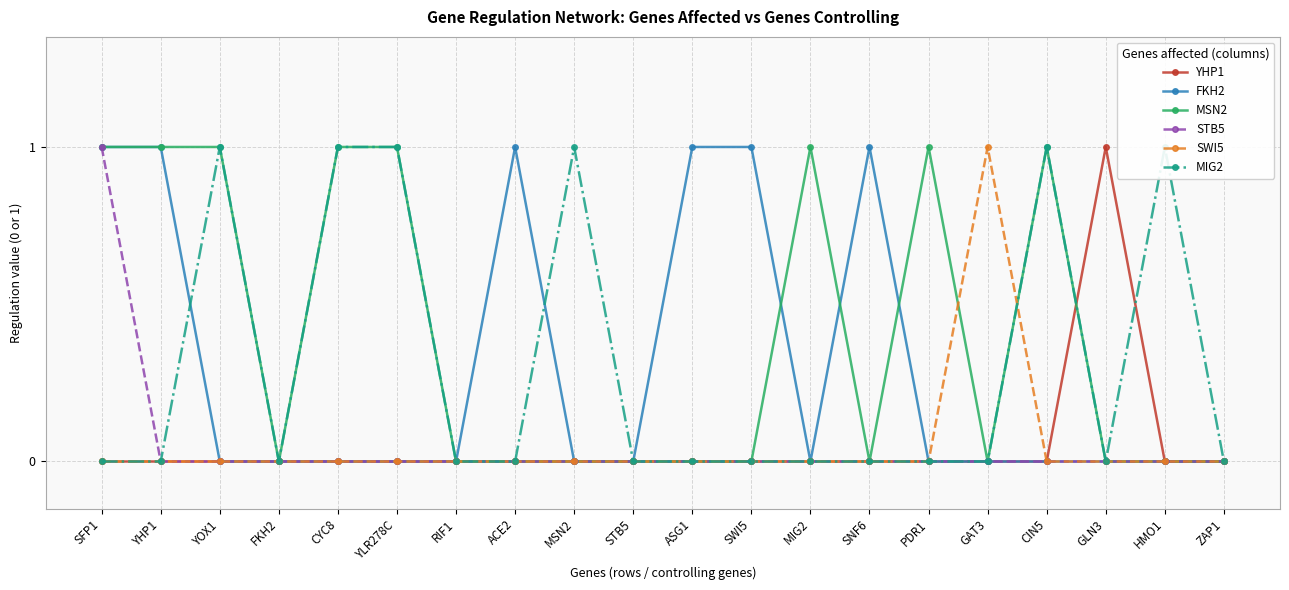

True or false: MIG2 and STB5 intersect in this chart.

False